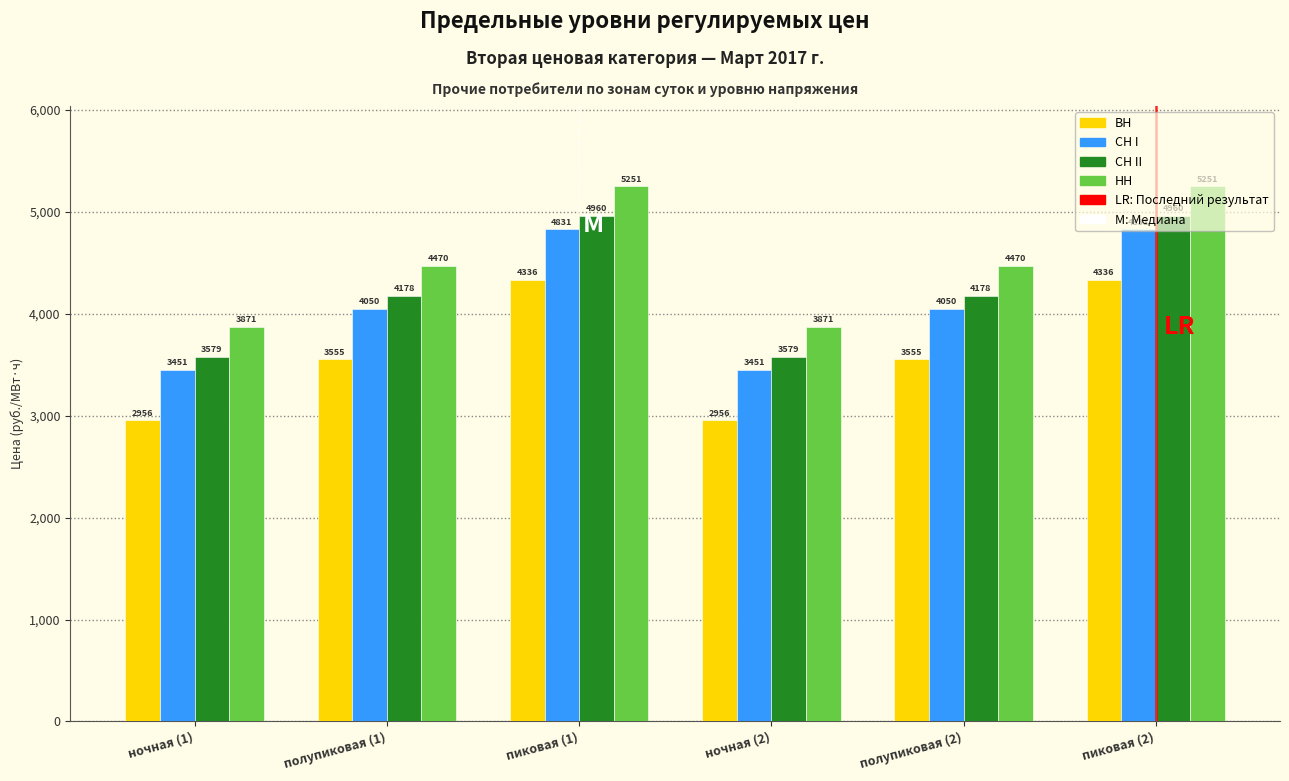

At how many categories does at least one series exceed 3795?

6